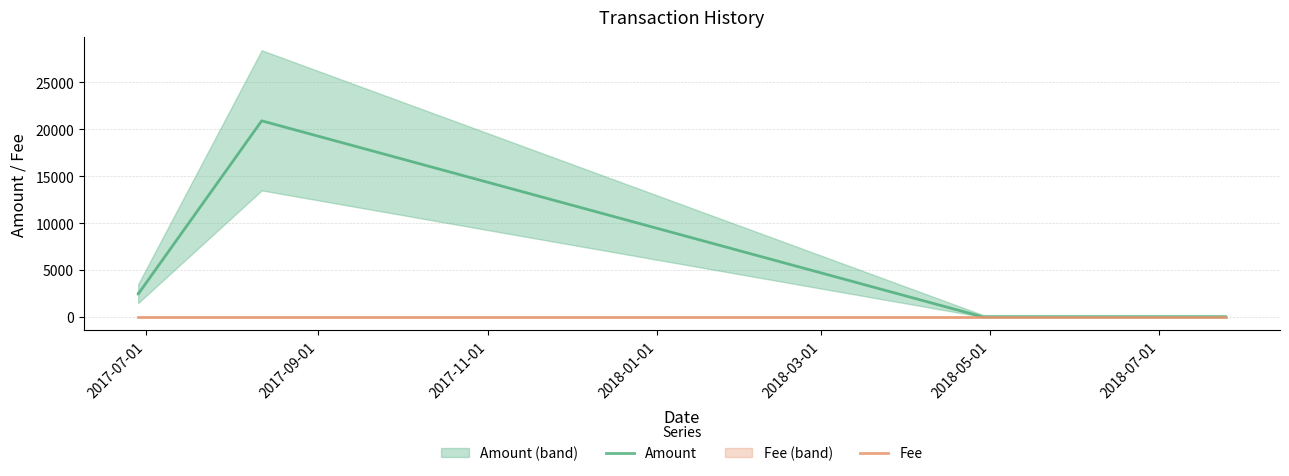

What position from the left is 2018-01-01?

4